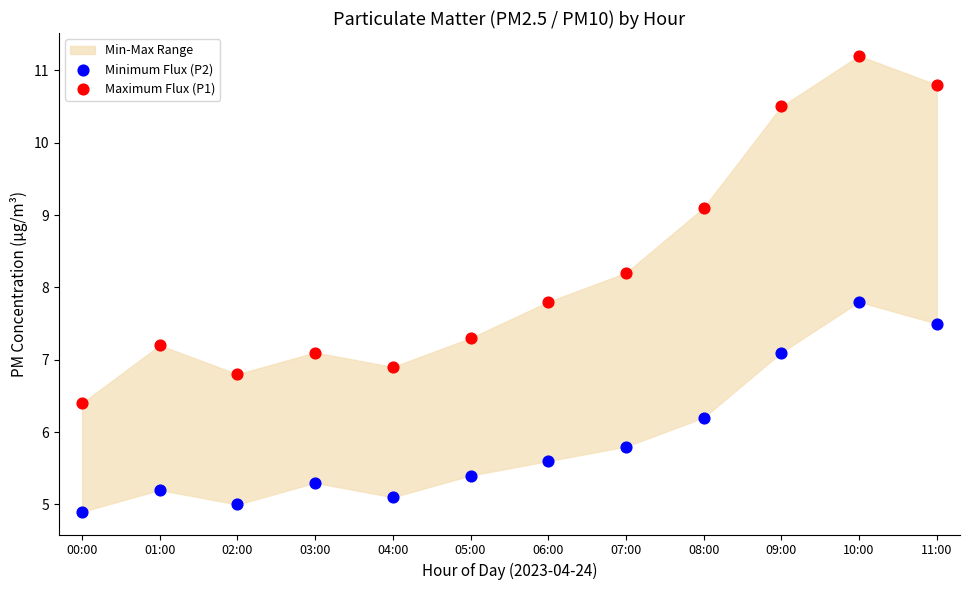

Which series reaches the minimum Y coordinate?

Minimum Flux (P2)